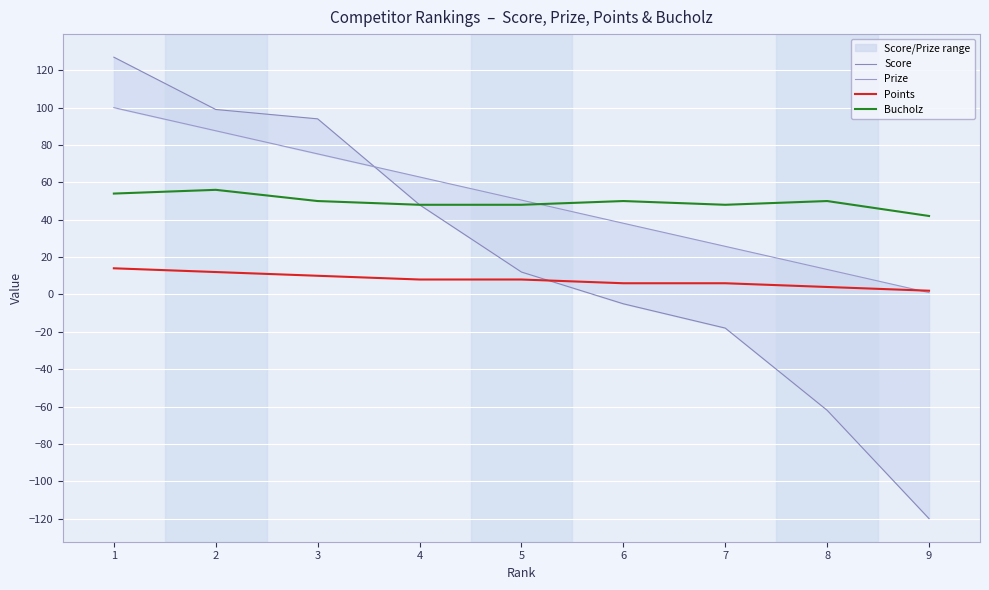

What is the maximum value shown in the chart?

127.0